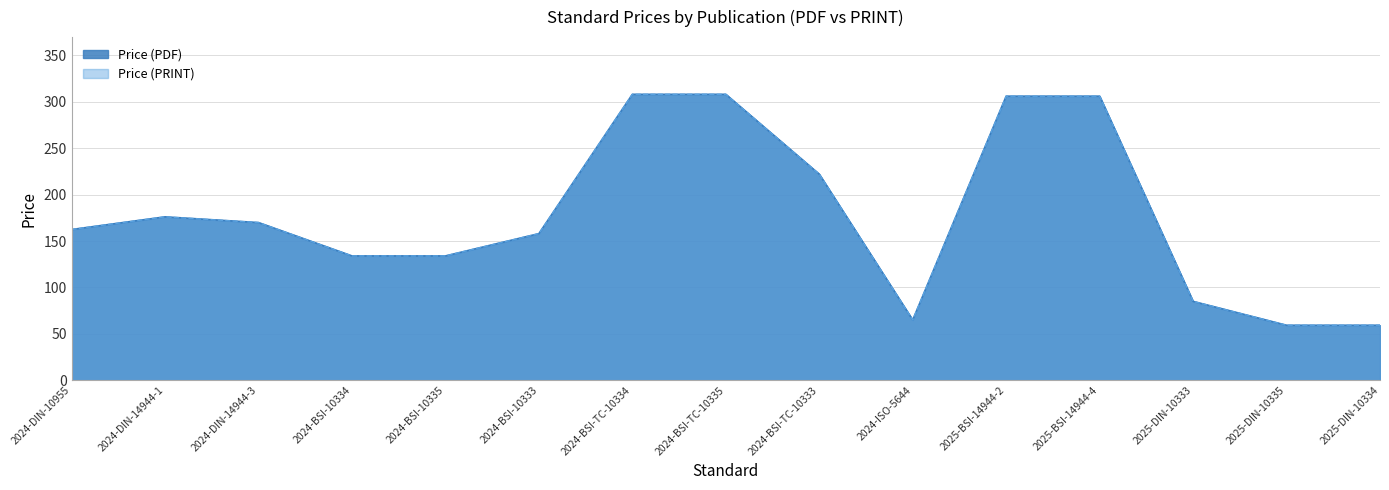

What are all the series names shown in the legend?

Price (PDF), Price (PRINT)